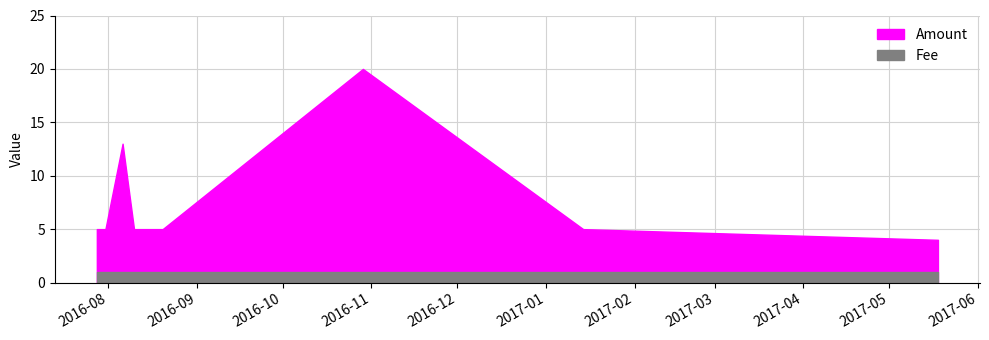

At which label does Amount reach its minimum?

2017-05-18